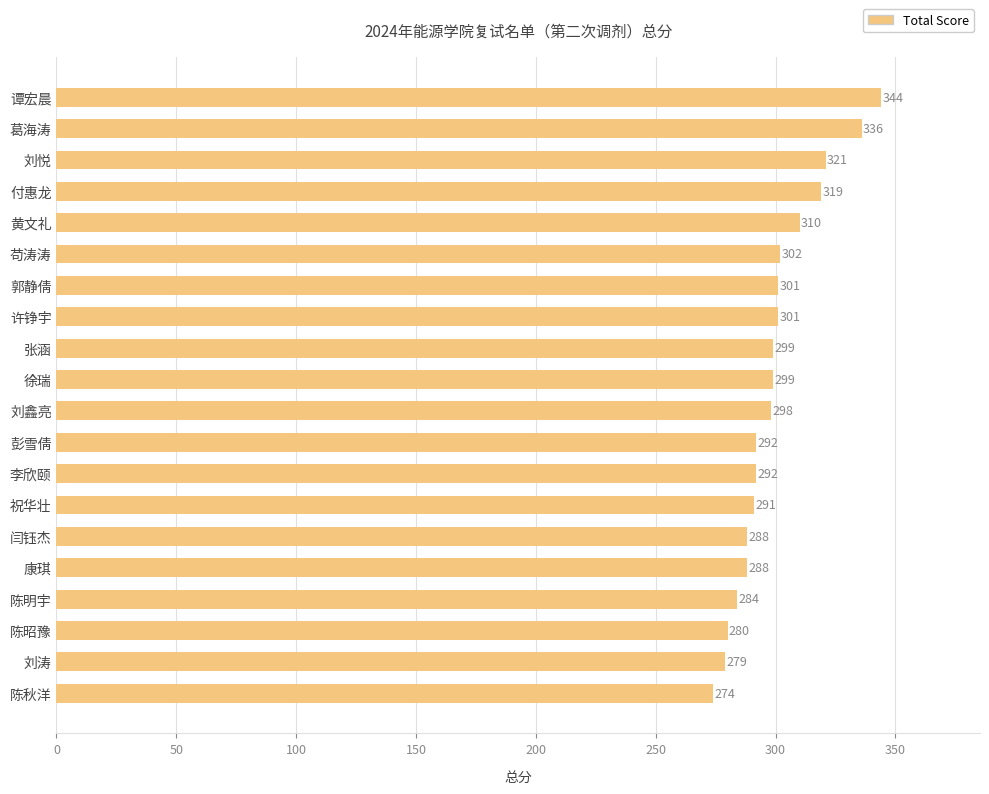

How many data points are less than 299?

10